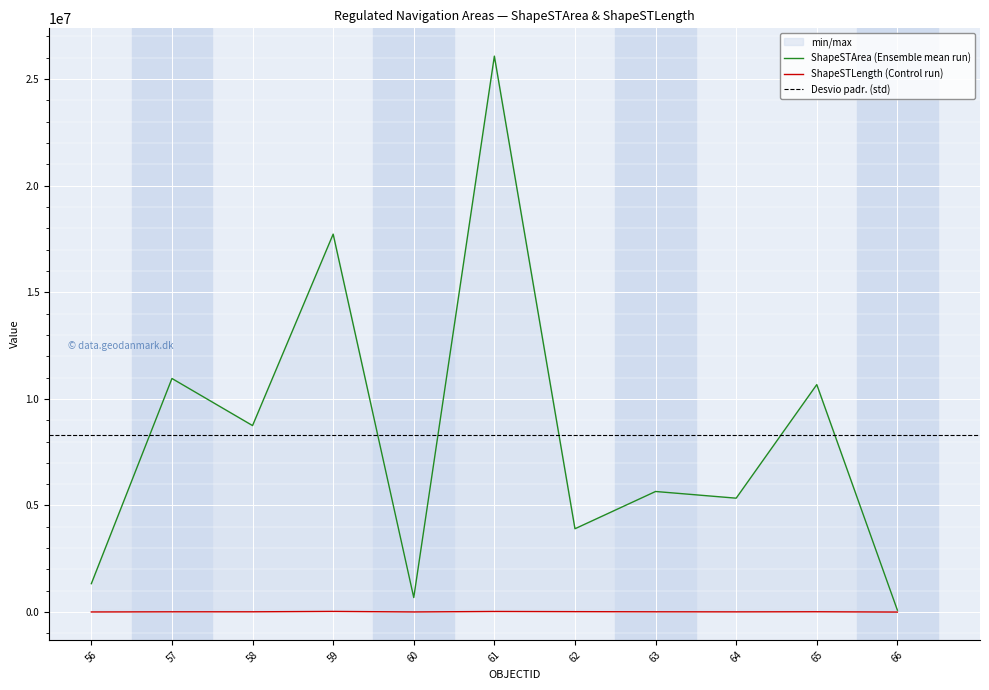

What is the sum of all ShapeSTLength values?

166824.2